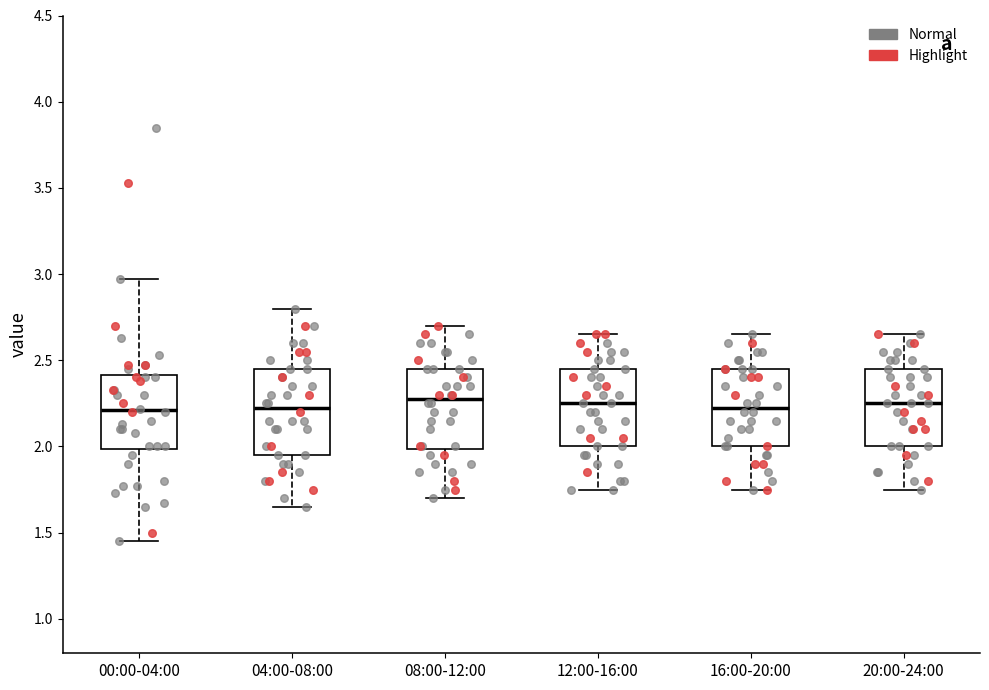

Reading left to right, read every box against the y-axis: the position of its median line, the range the box covers, and the ends of its whiskers. The values are not printed on the chart, so give them approximately, as read against the axis.

00:00-04:00: median 2.20, box 2.00 to 2.40, whiskers 1.45 to 2.95
04:00-08:00: median 2.25, box 1.95 to 2.45, whiskers 1.65 to 2.80
08:00-12:00: median 2.30, box 2.00 to 2.45, whiskers 1.70 to 2.70
12:00-16:00: median 2.25, box 2.00 to 2.45, whiskers 1.75 to 2.65
16:00-20:00: median 2.25, box 2.00 to 2.45, whiskers 1.75 to 2.65
20:00-24:00: median 2.25, box 2.00 to 2.45, whiskers 1.75 to 2.65